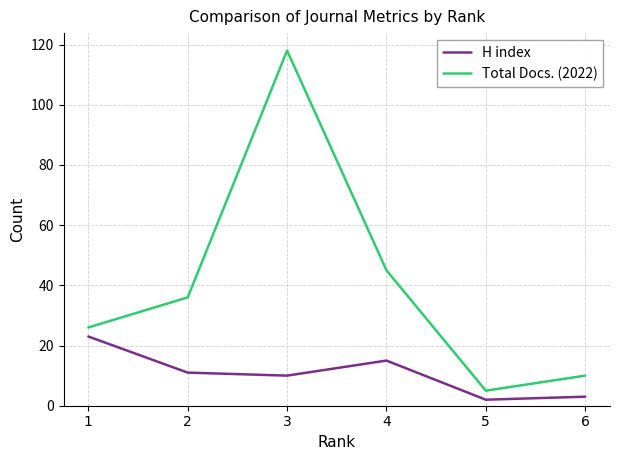

True or false: H index and Total Docs. (2022) cross at least once.

False